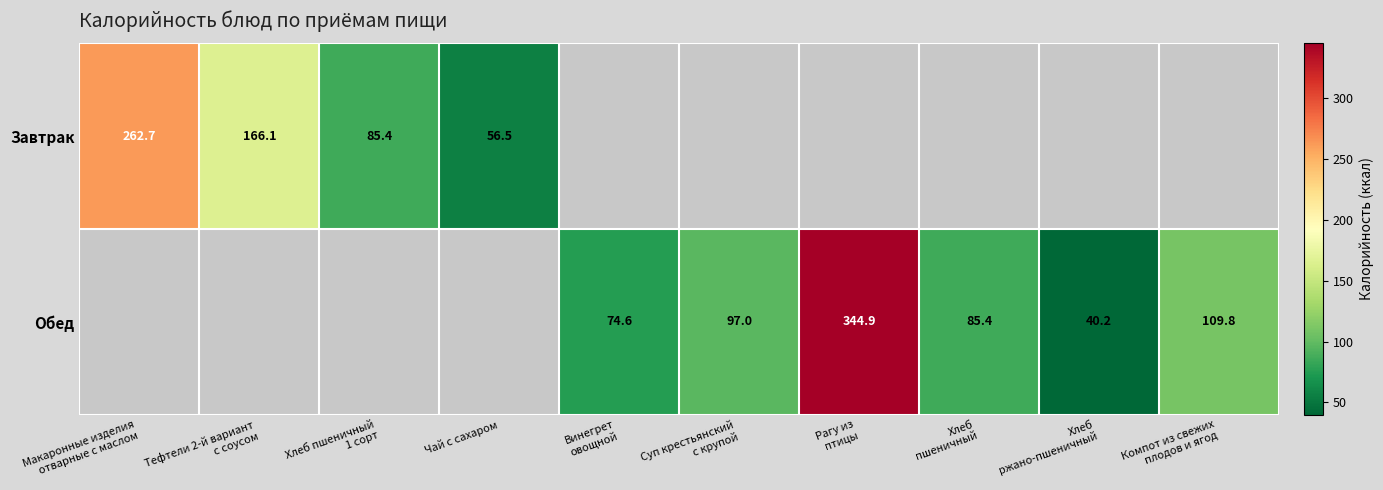

List the series in order of their overall mean, lowest first.

Завтрак, Обед